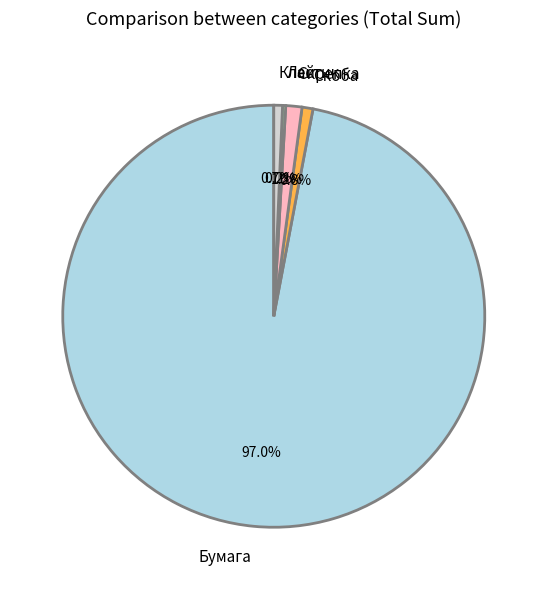

Is it true that Скрепка is 10% of the pie?

False